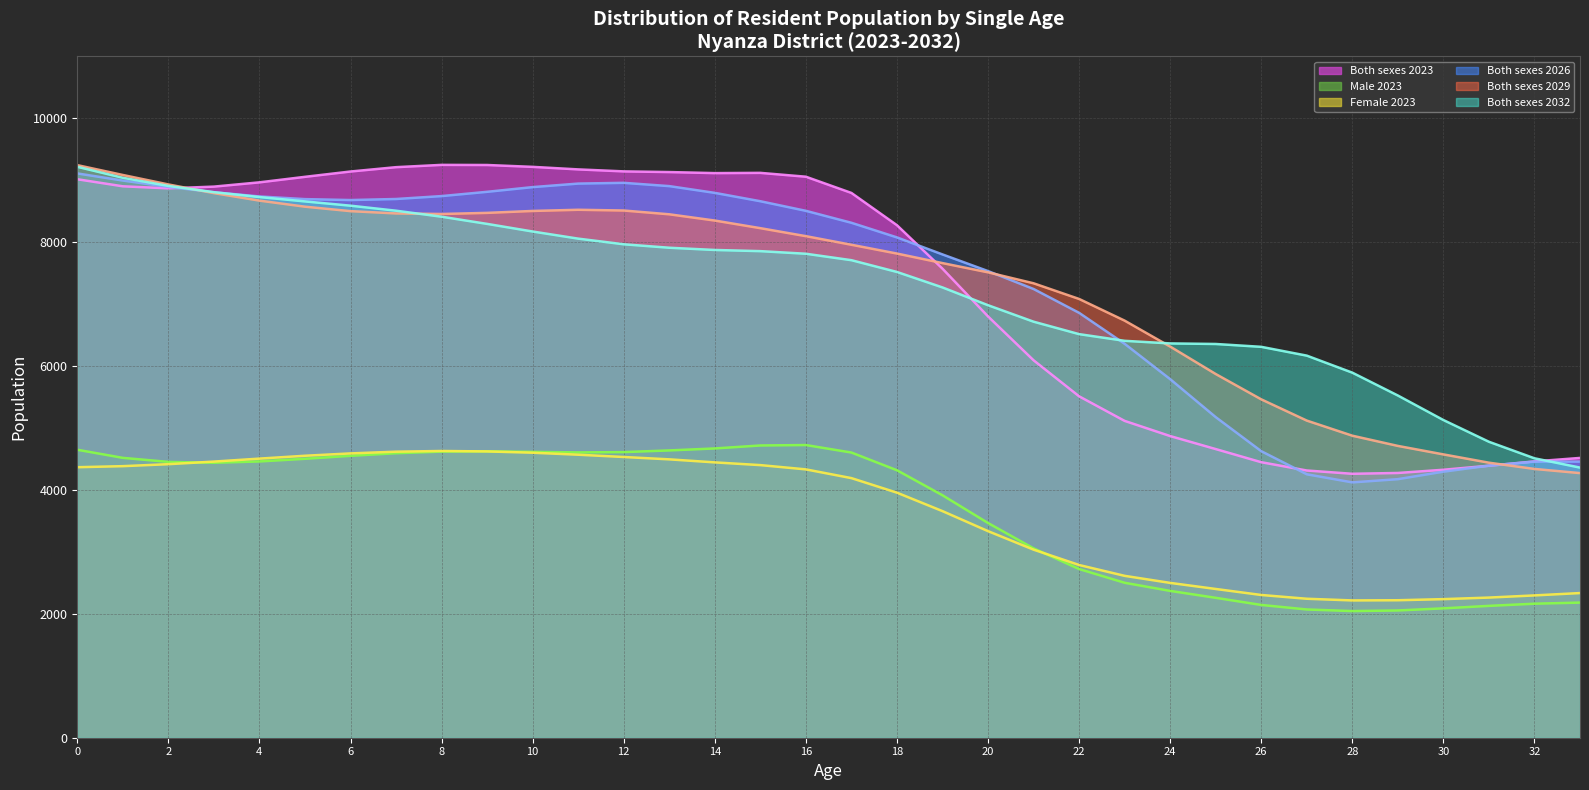

Which series has the largest total across all categories?

Both sexes 2029 line